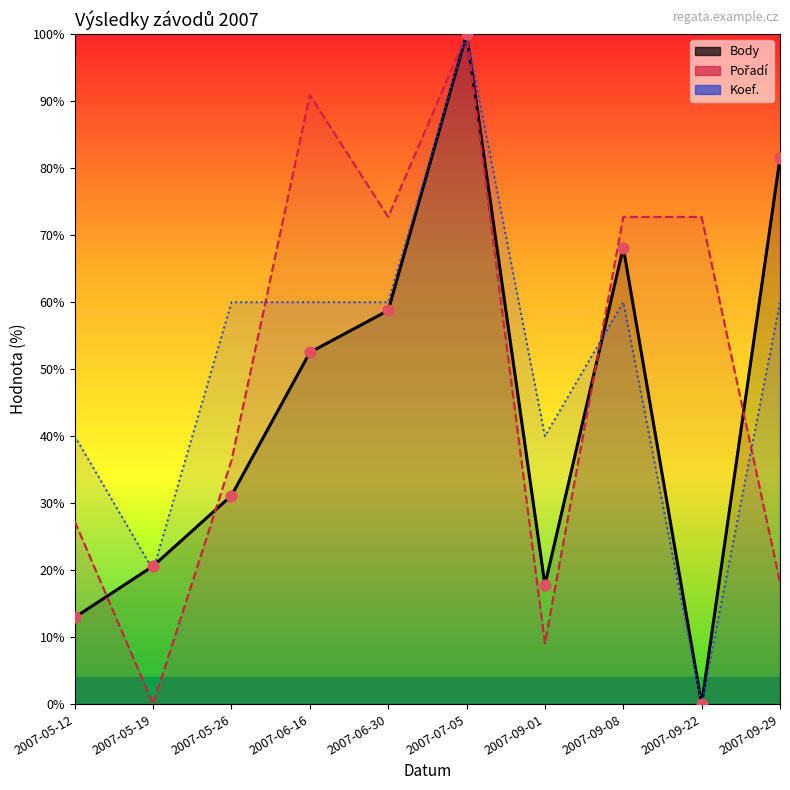

Which series has the largest total across all categories?

Pořadí